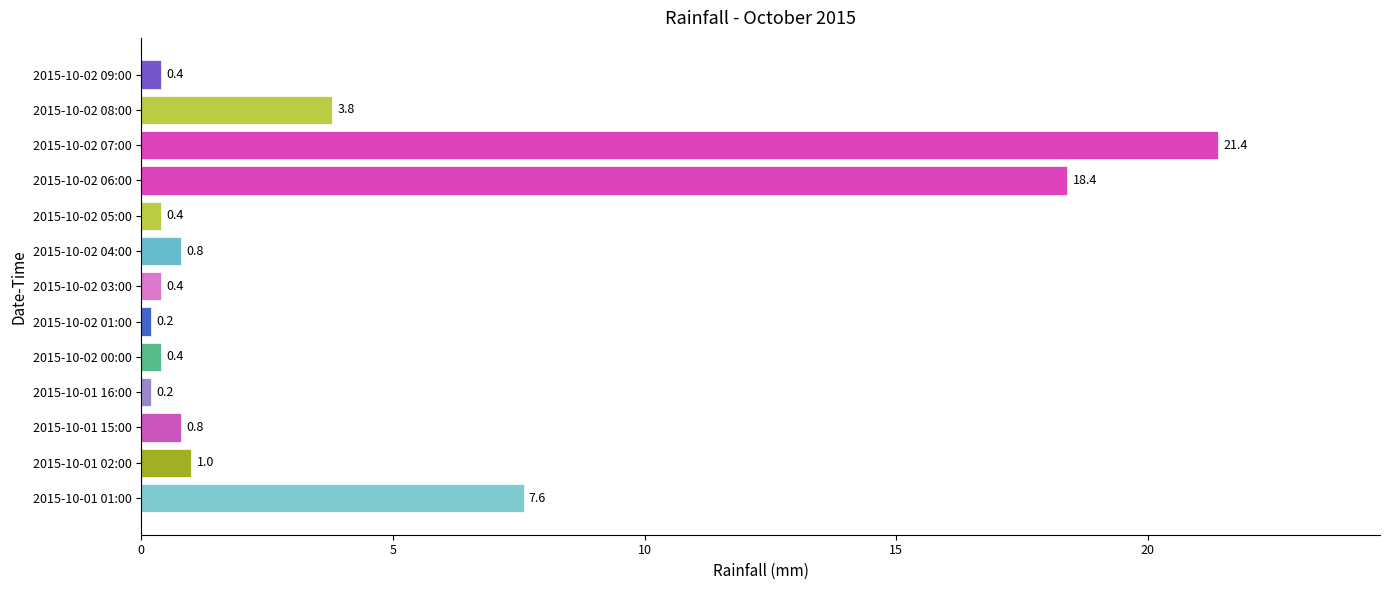

Between 2015-10-01 16:00 and 2015-10-02 07:00, which is larger?

2015-10-02 07:00